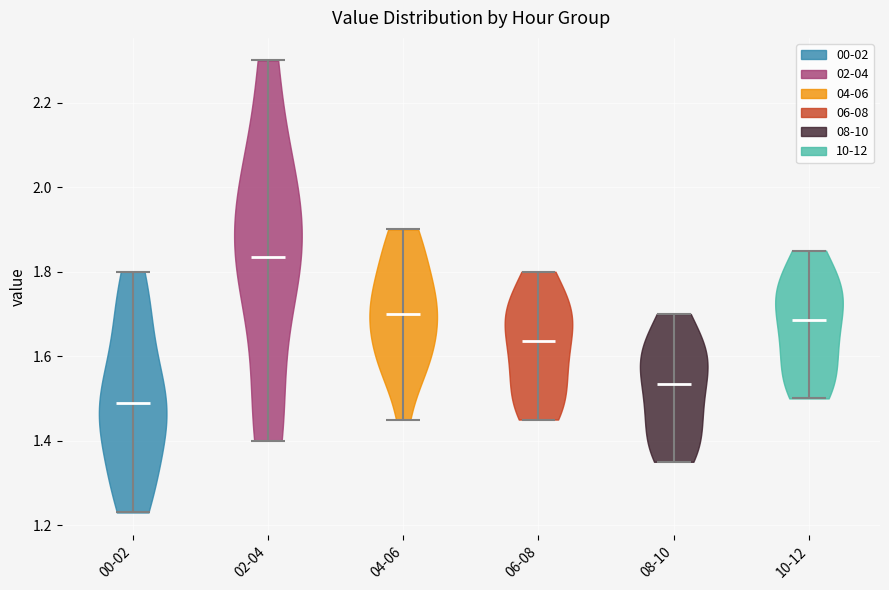

Reading left to right, read every violin against the y-axis: where its median line is, and the lowest and highest points it reaches. The values are not printed on the chart, so give them approximately, as read against the axis.

00-02: median line 1.50, lowest point 1.24, highest point 1.80
02-04: median line 1.84, lowest point 1.40, highest point 2.30
04-06: median line 1.70, lowest point 1.46, highest point 1.90
06-08: median line 1.64, lowest point 1.46, highest point 1.80
08-10: median line 1.54, lowest point 1.36, highest point 1.70
10-12: median line 1.68, lowest point 1.50, highest point 1.86